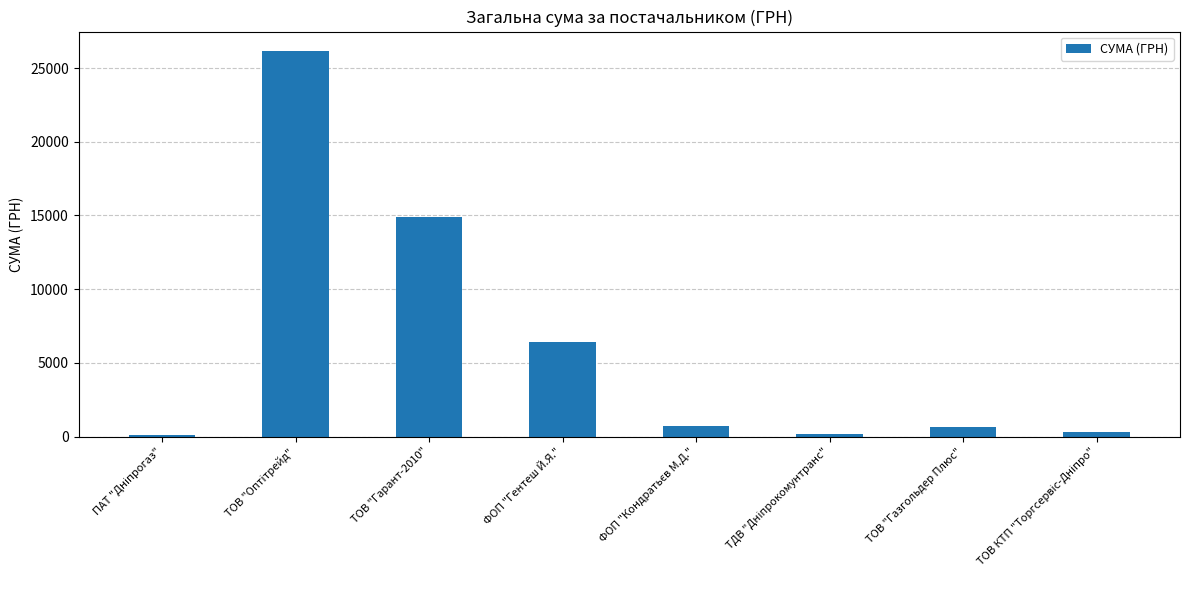

What is the maximum value shown in the chart?

26169.0